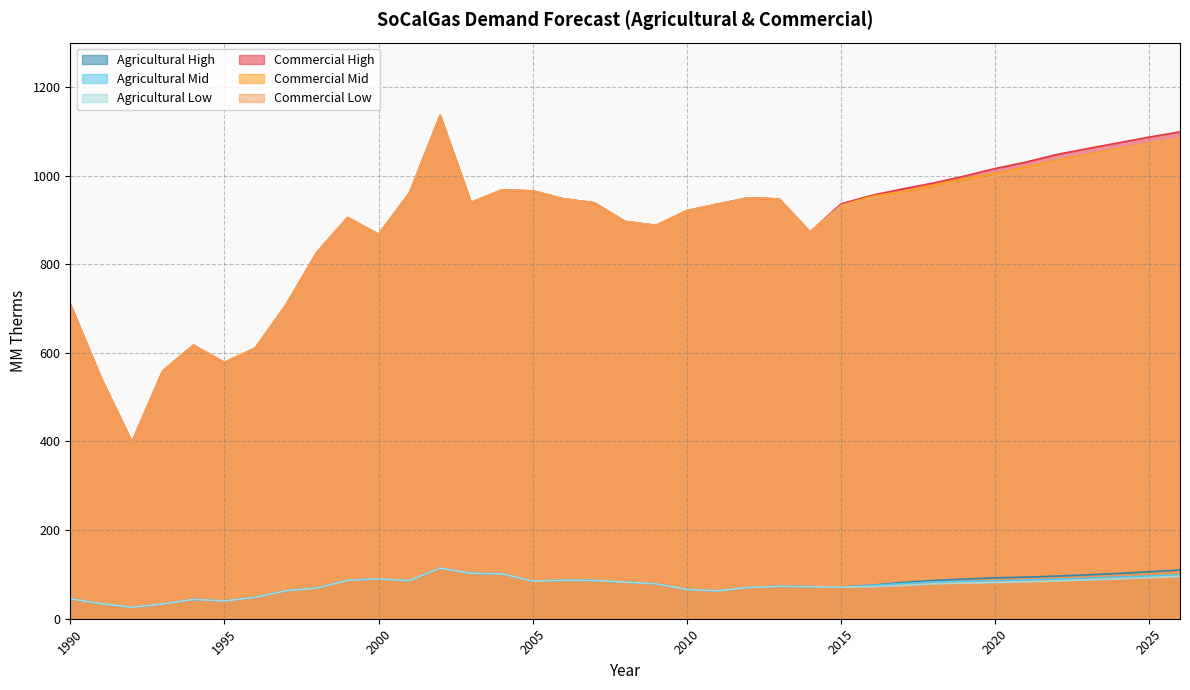

List the series in order of their peak value, lowest first.

Agricultural High, Agricultural Mid, Agricultural Low, Commercial High, Commercial Mid, Commercial Low